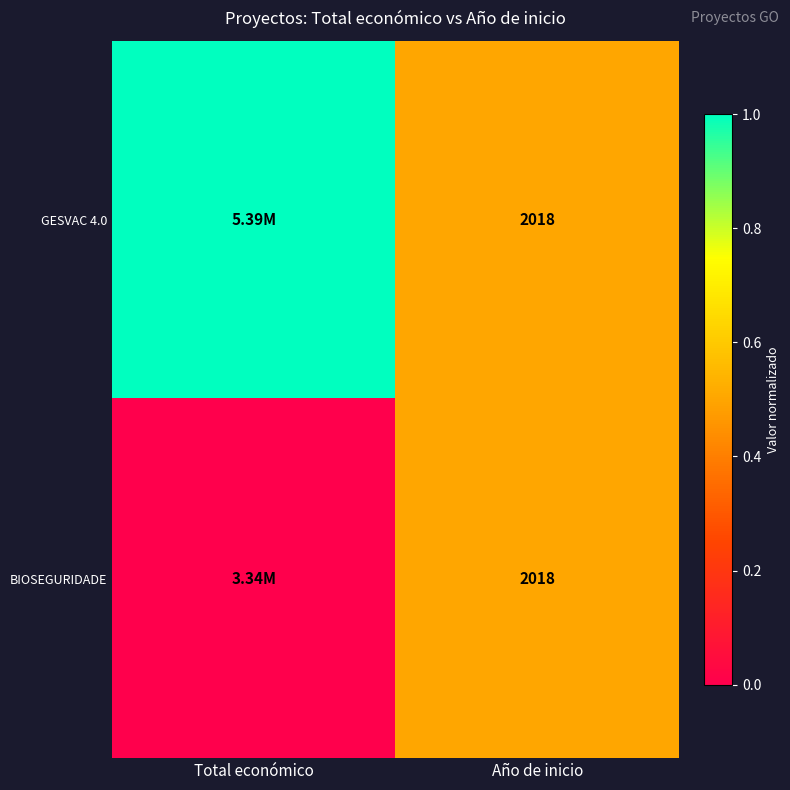

Where is GESVAC 4.0 nearest to the value 0?

Año de inicio